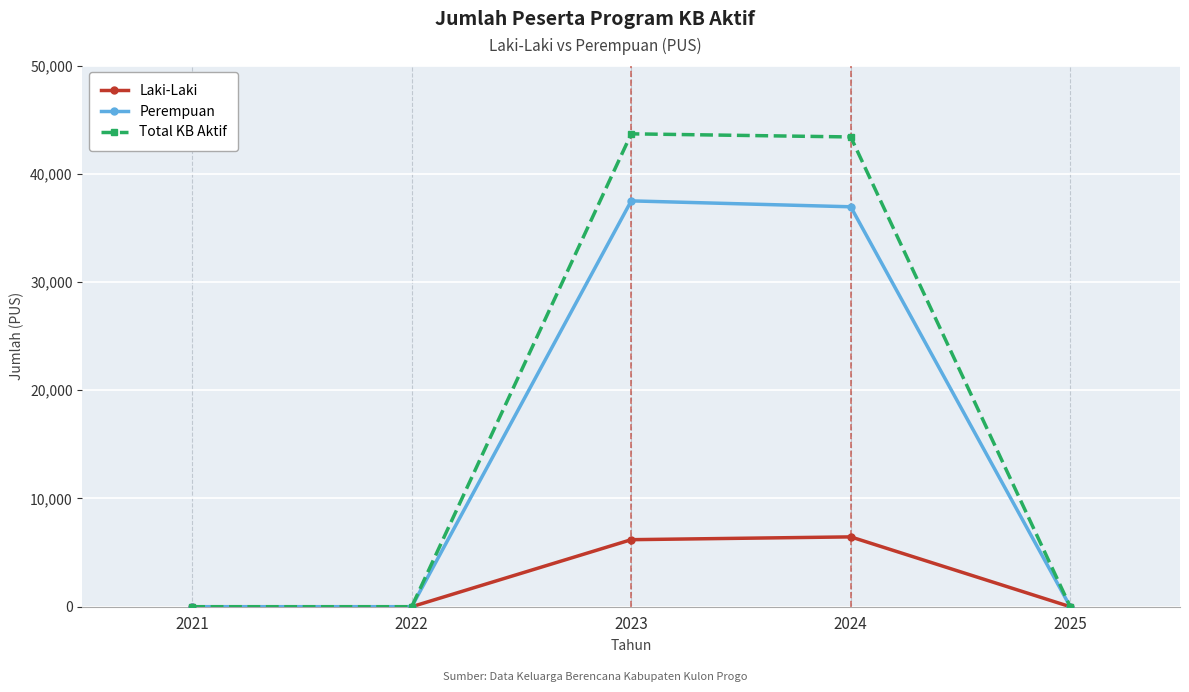

At how many categories does at least one series exceed 19598?

2